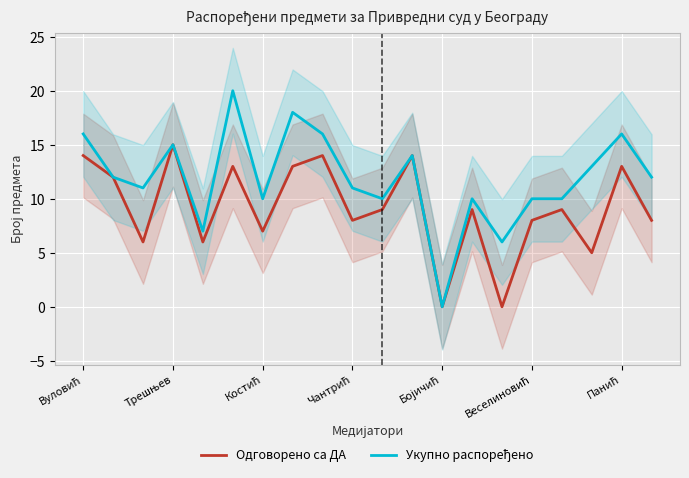

True or false: Укупно распоређено has more than 2 interior local peaks.

True